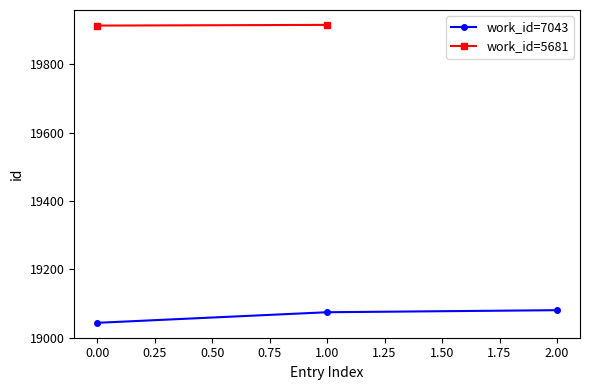

What is the value of the work_id=7043 point at the 1st from the left?

19043